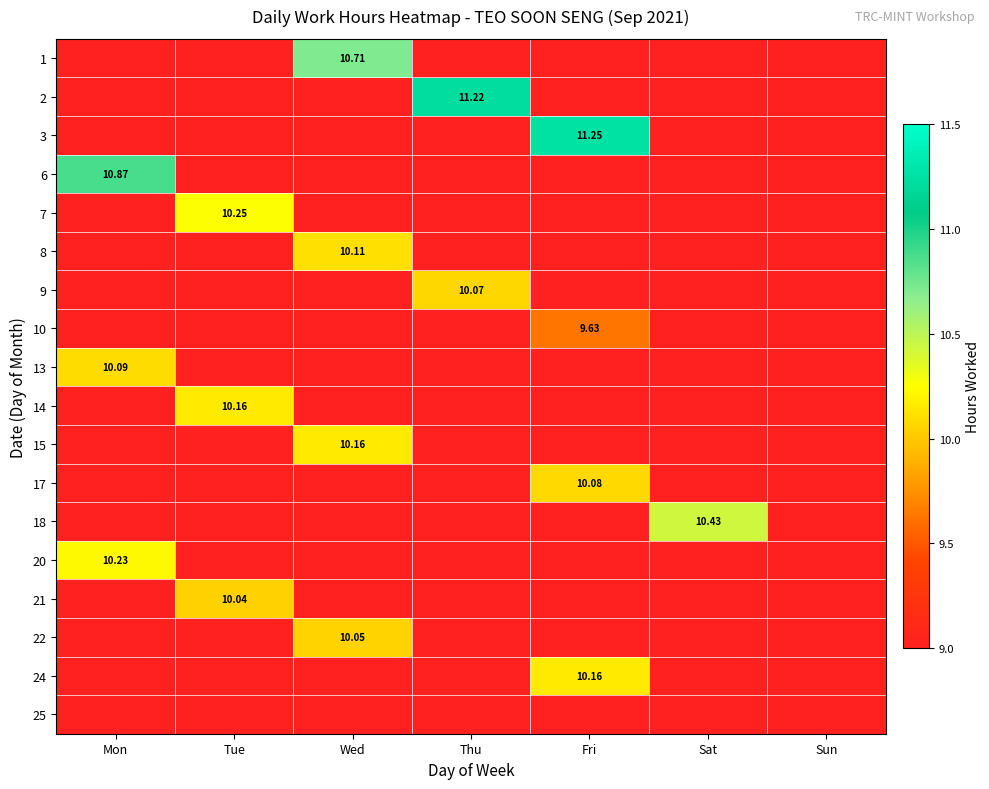

Is it true that 21 equals 3.0 at Tue?

False